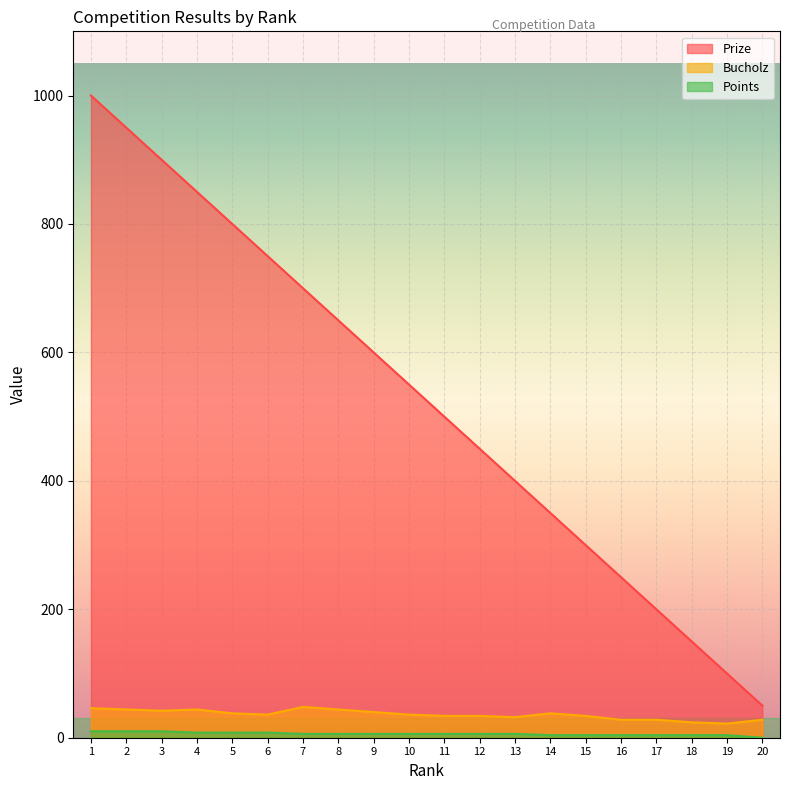

The Points series shows 2 at 6. True or false?

False